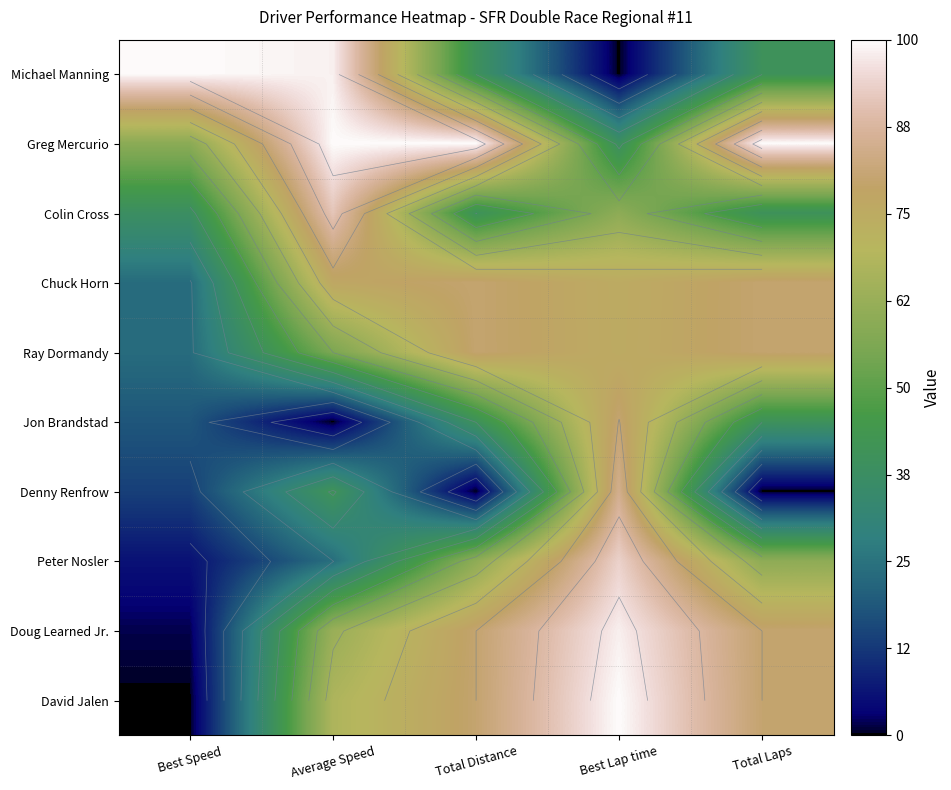

The value of Doug Learned Jr. at Best Speed is 0.0. True or false?

False